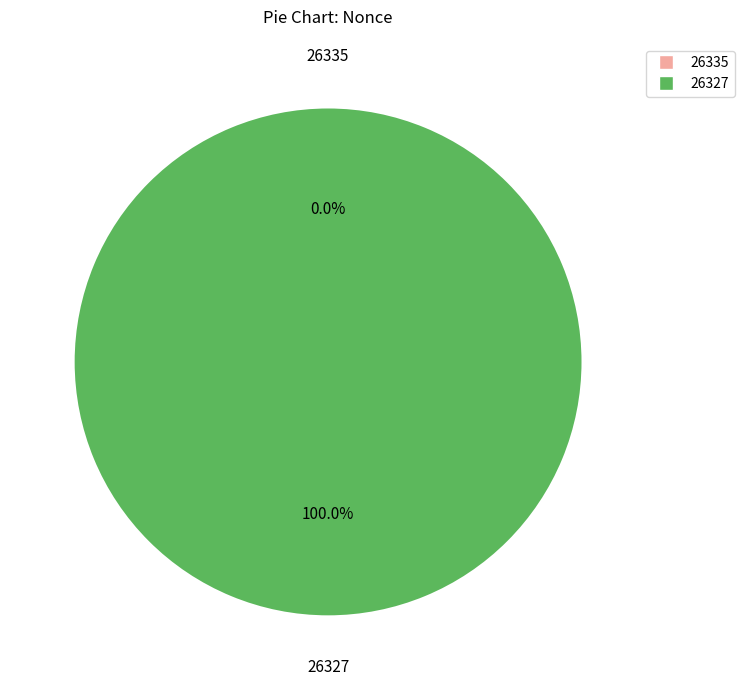

How many slices are in this pie chart?

2